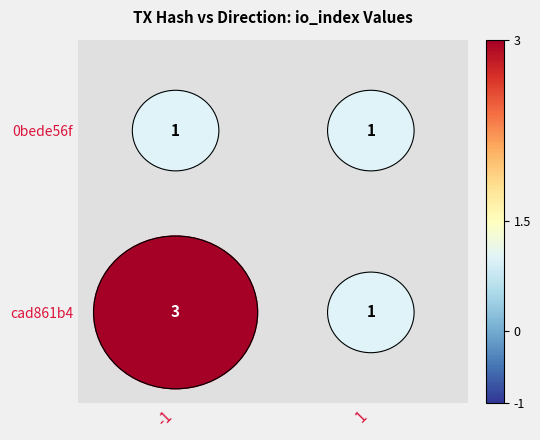

Is the value of cad861b47a3d10ffc9f91e636afc822fc965a8f at direction greater than the value of 0bede56f6a33e25853c442abf779df843cf1276 at io_index?

No